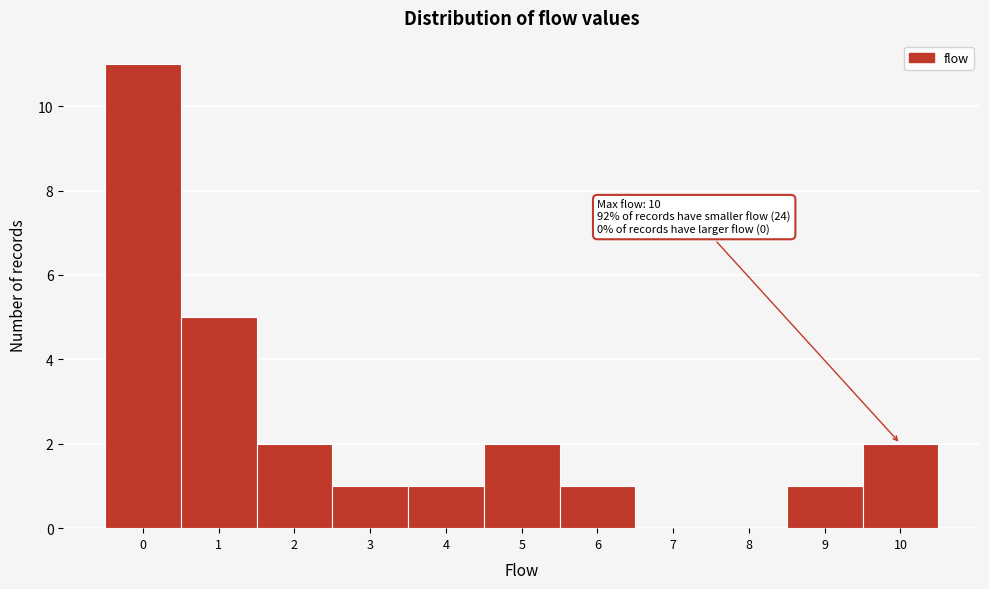

Over which range of the x-axis is the bar tallest?

-0.5 to 0.5